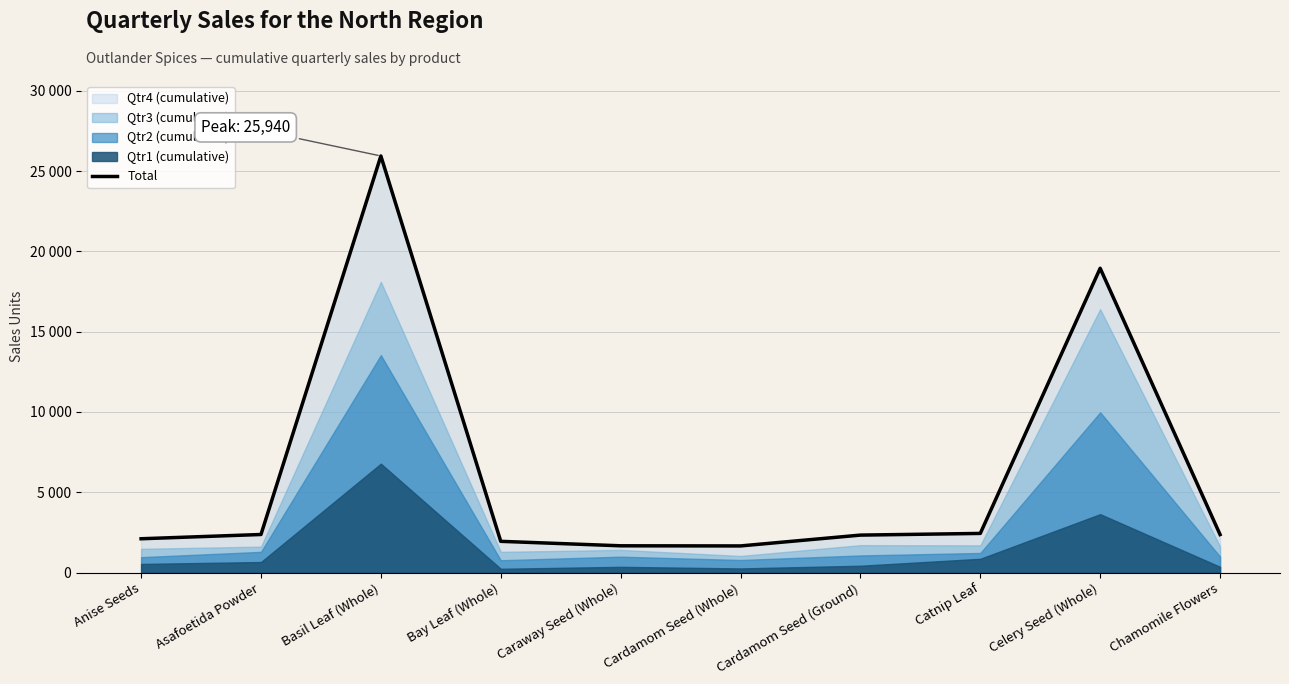

Reading right to left, extract all data points from this chart.

2365	18947	2435	2330	1656	1664	1942	25940	2368	2103